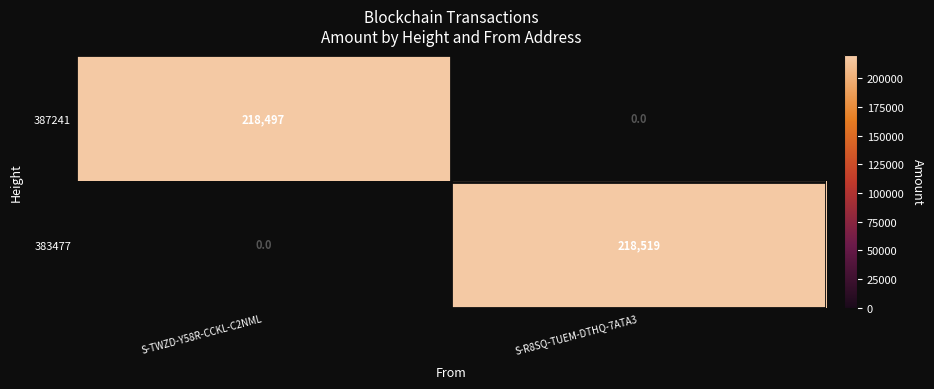

Which series has the largest total across all categories?

383477